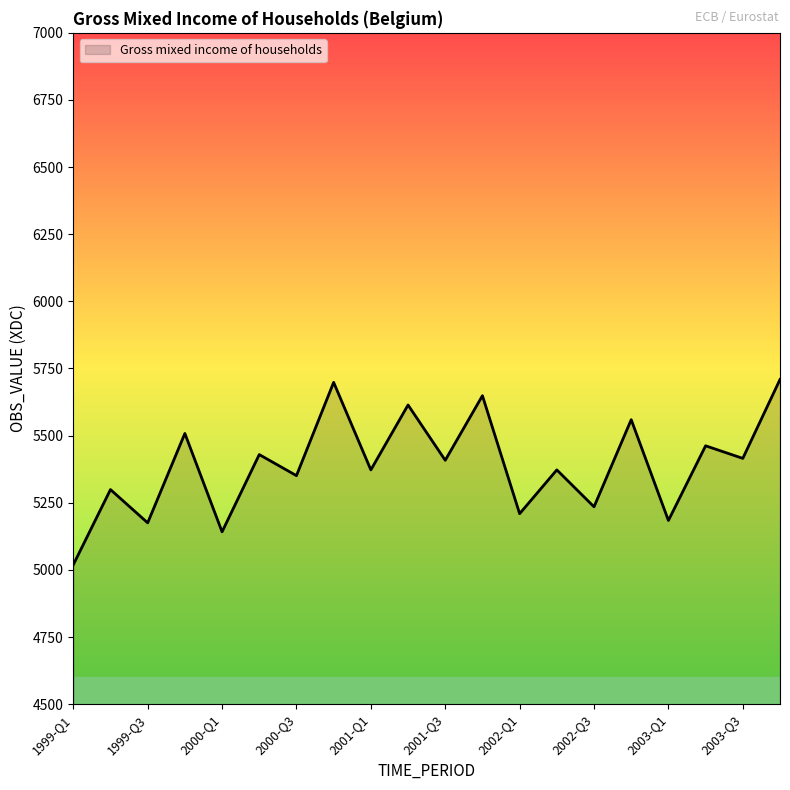

What is the smallest value displayed?

5019.0